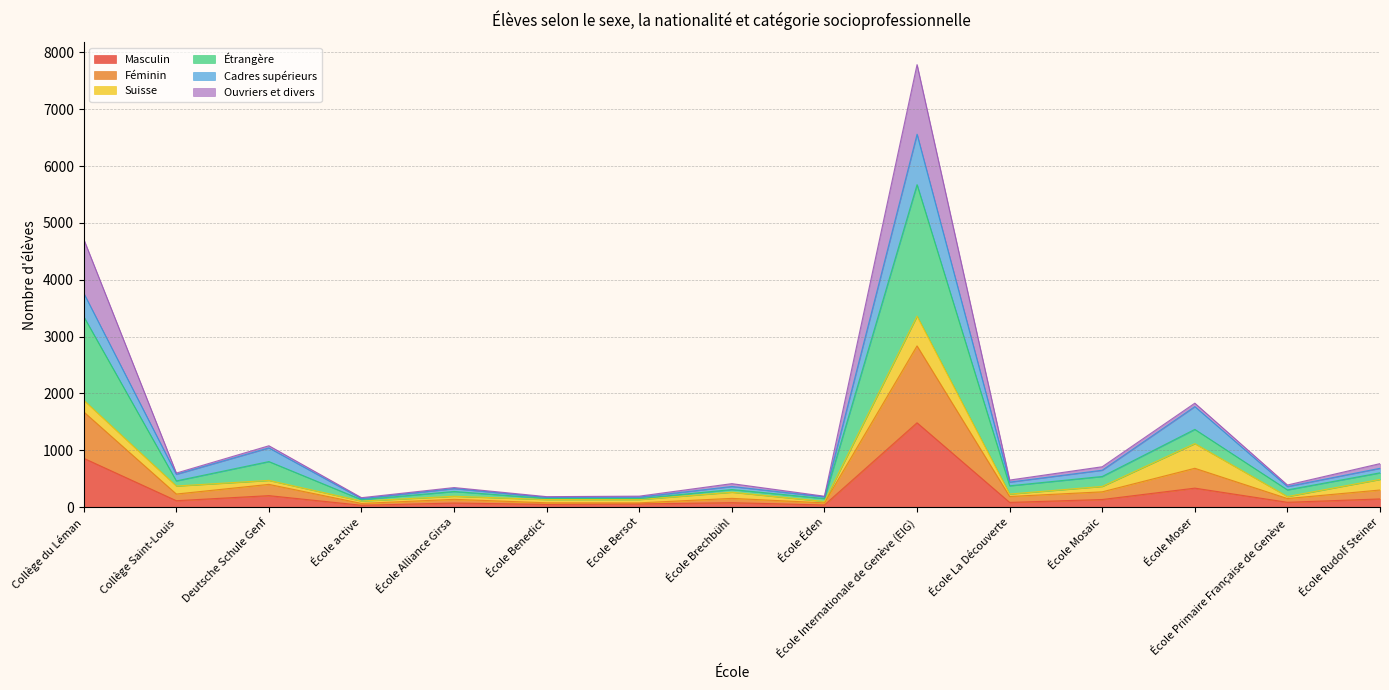

Which series has the largest range (max minus min)?

Étrangère